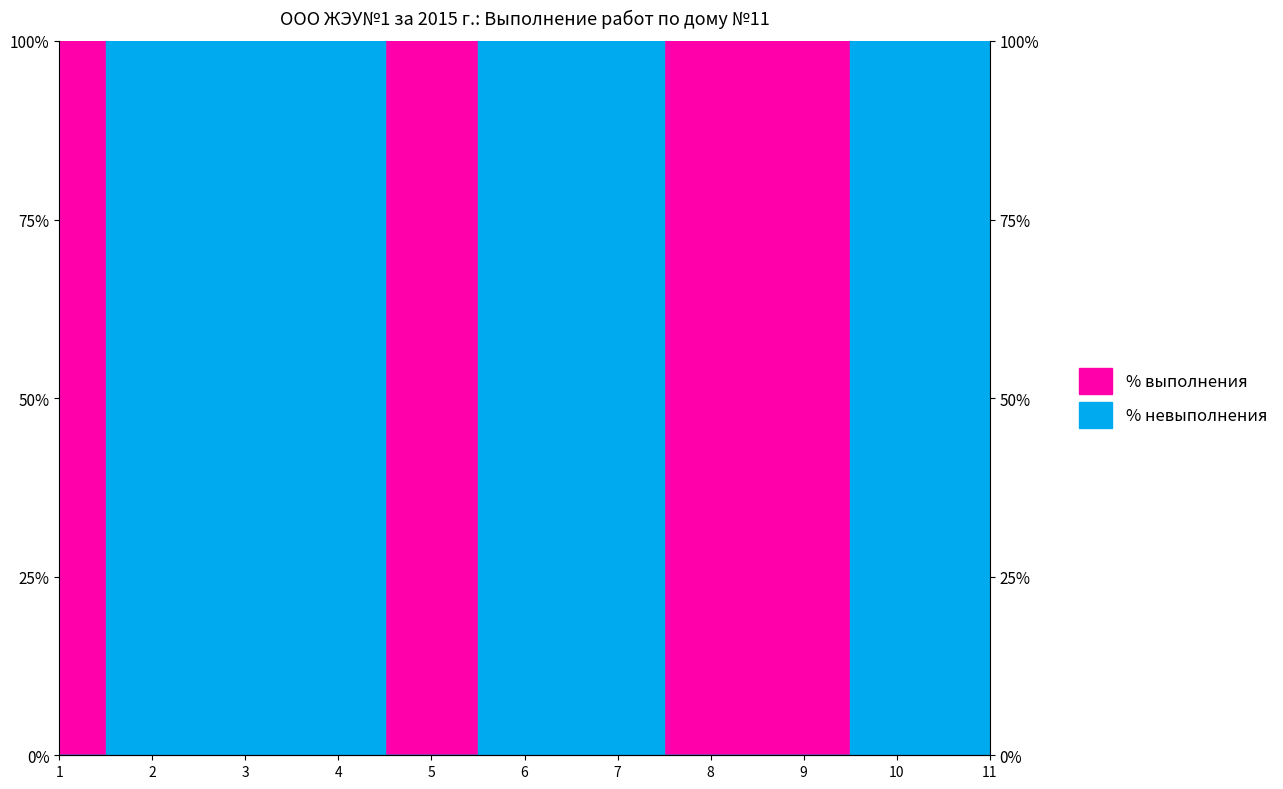

Rank the categories by value from highest to lowest.

2, 3, 4, 6, 7, 10, 11, 1, 5, 8, 9